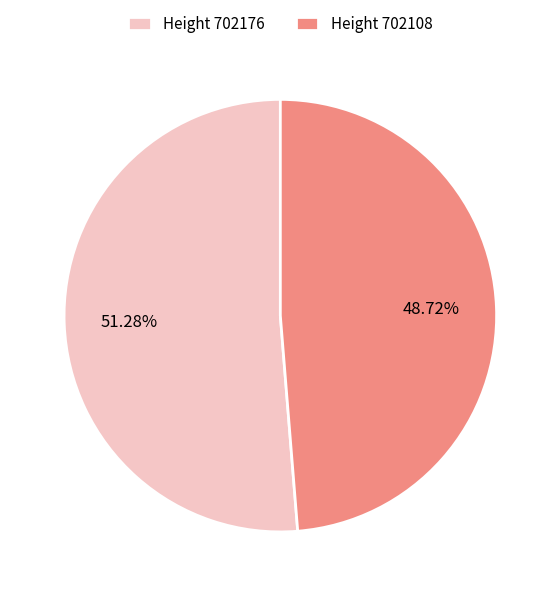

Does any single category account for the majority?

Yes